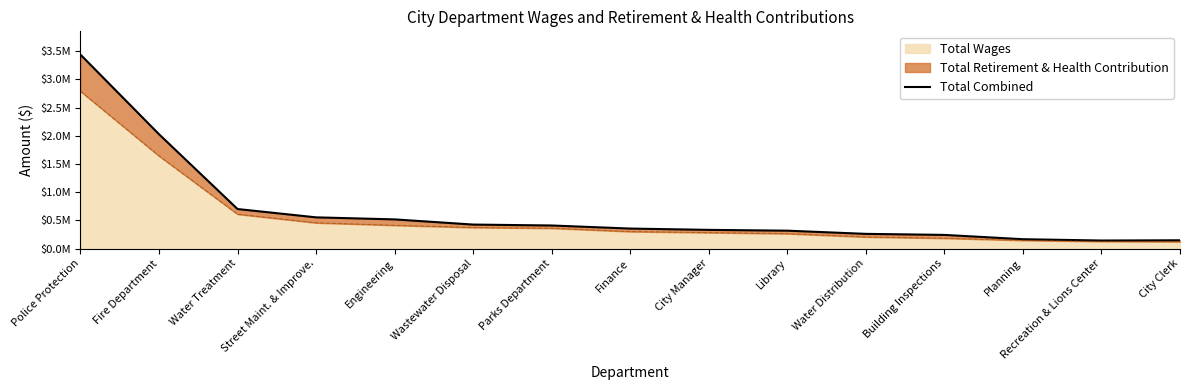

Where is the first local minimum?

Recreation & Lions Center